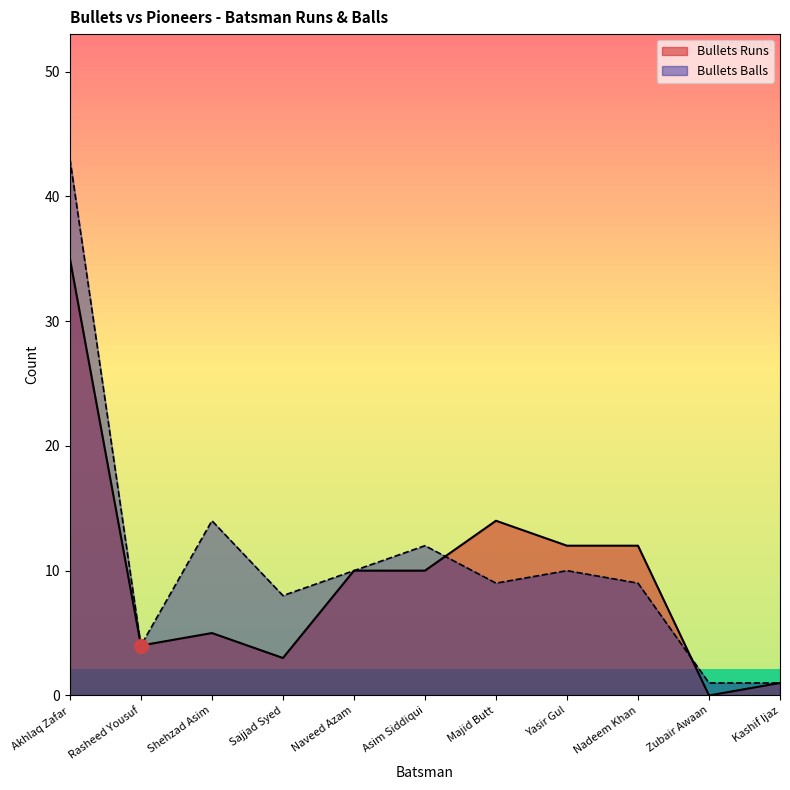

How many intersections are there between Bullets Runs and Bullets Balls?

2